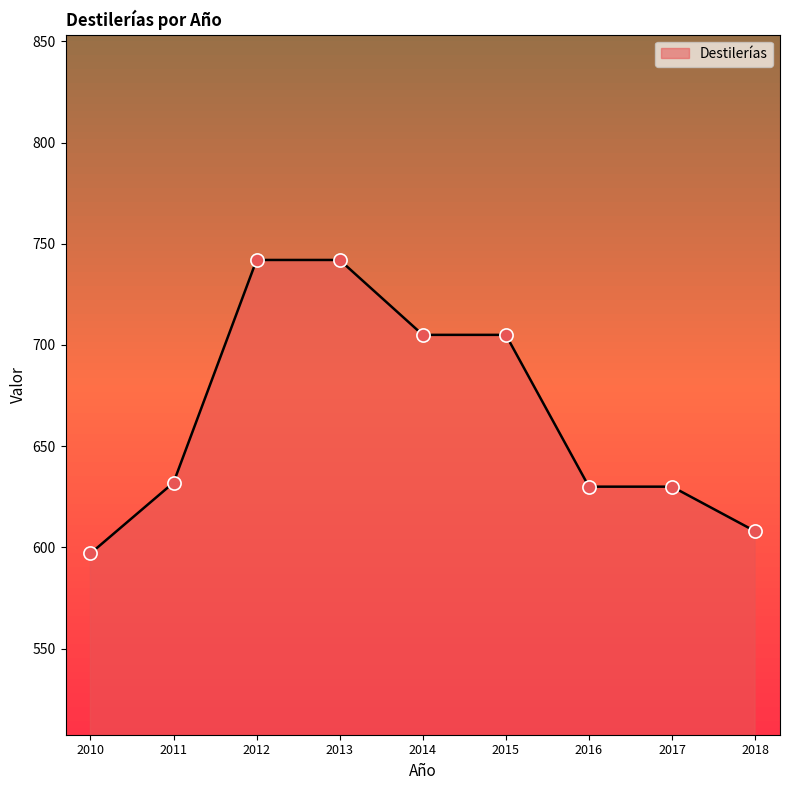

What is the change in value from 2010 to 2012?

+145